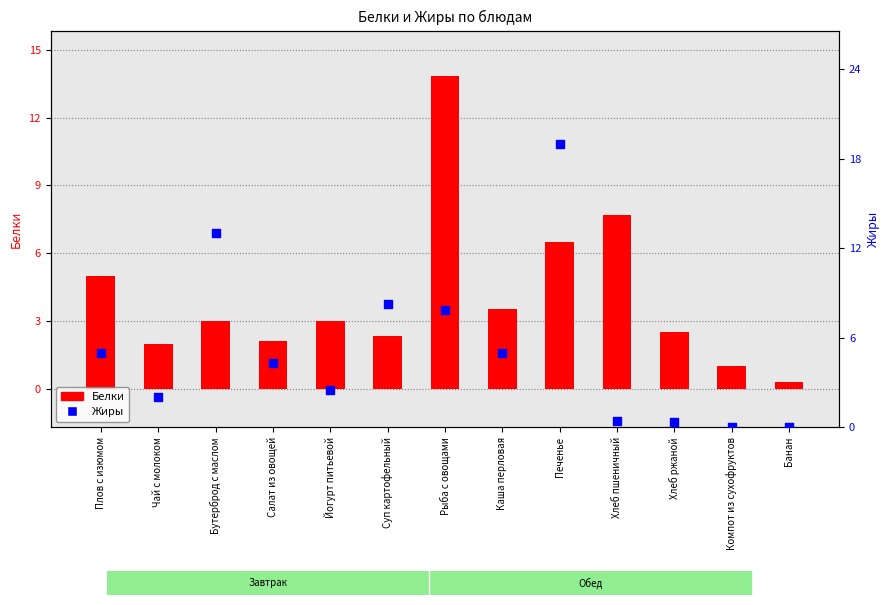

Which series has the largest Y range (max minus min)?

Жиры